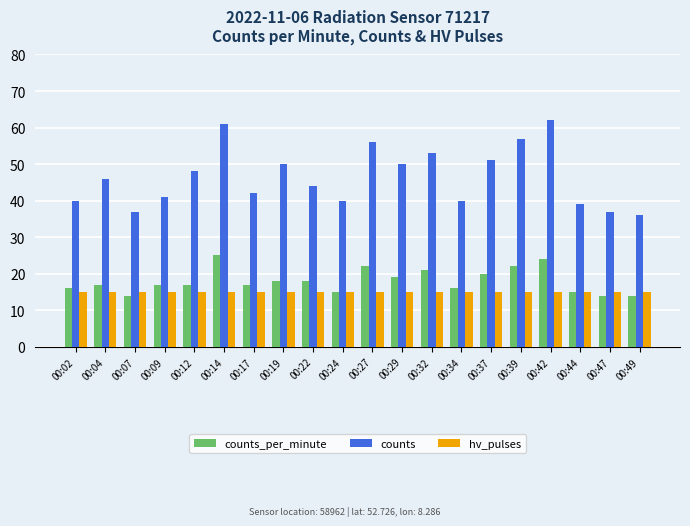

Reading left to right, transcribe all the data shown in this chart.

counts_per_minute: 00:02=16	00:04=17	00:07=14	00:09=17	00:12=17	00:14=25	00:17=17	00:19=18	00:22=18	00:24=15	00:27=22	00:29=19	00:32=21	00:34=16	00:37=20	00:39=22	00:42=24	00:44=15	00:47=14	00:49=14
counts: 00:02=40	00:04=46	00:07=37	00:09=41	00:12=48	00:14=61	00:17=42	00:19=50	00:22=44	00:24=40	00:27=56	00:29=50	00:32=53	00:34=40	00:37=51	00:39=57	00:42=62	00:44=39	00:47=37	00:49=36
hv_pulses: 00:02=15	00:04=15	00:07=15	00:09=15	00:12=15	00:14=15	00:17=15	00:19=15	00:22=15	00:24=15	00:27=15	00:29=15	00:32=15	00:34=15	00:37=15	00:39=15	00:42=15	00:44=15	00:47=15	00:49=15